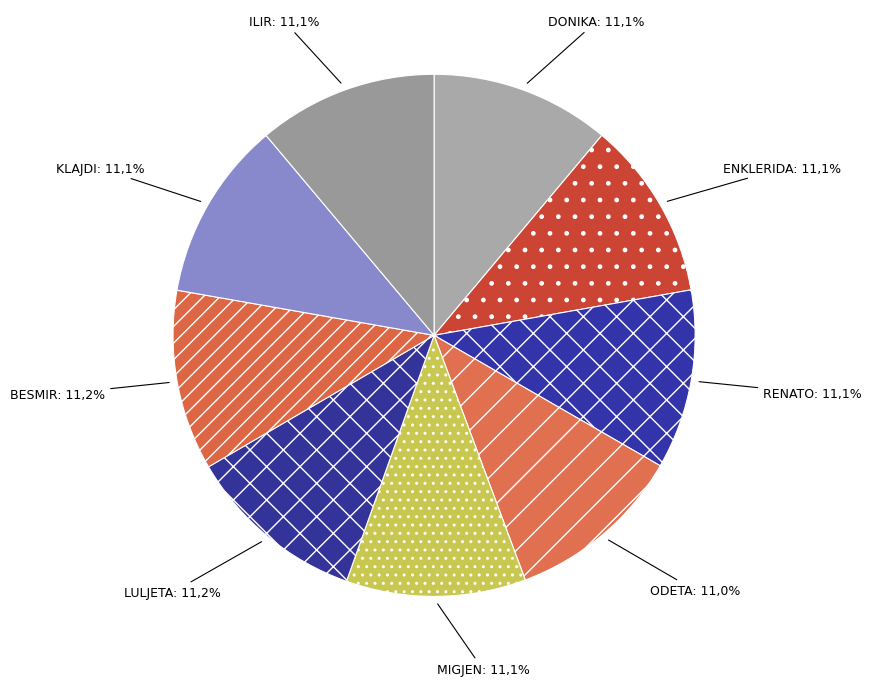

What is the total percentage of ODETA ALIRAJ and BESMIR KAMBERI?

22.2%